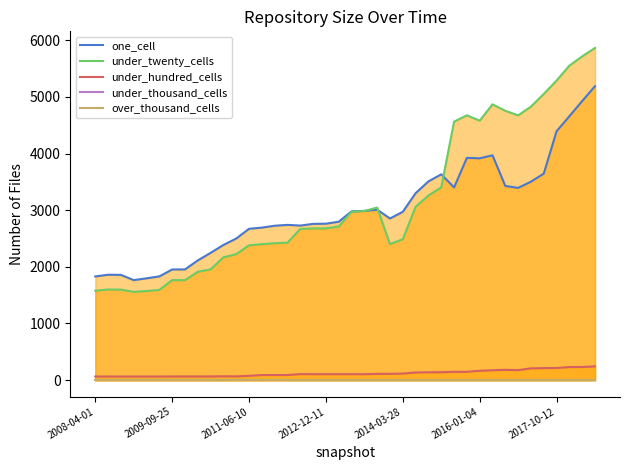

True or false: under_twenty_cells and under_hundred_cells intersect in this chart.

False